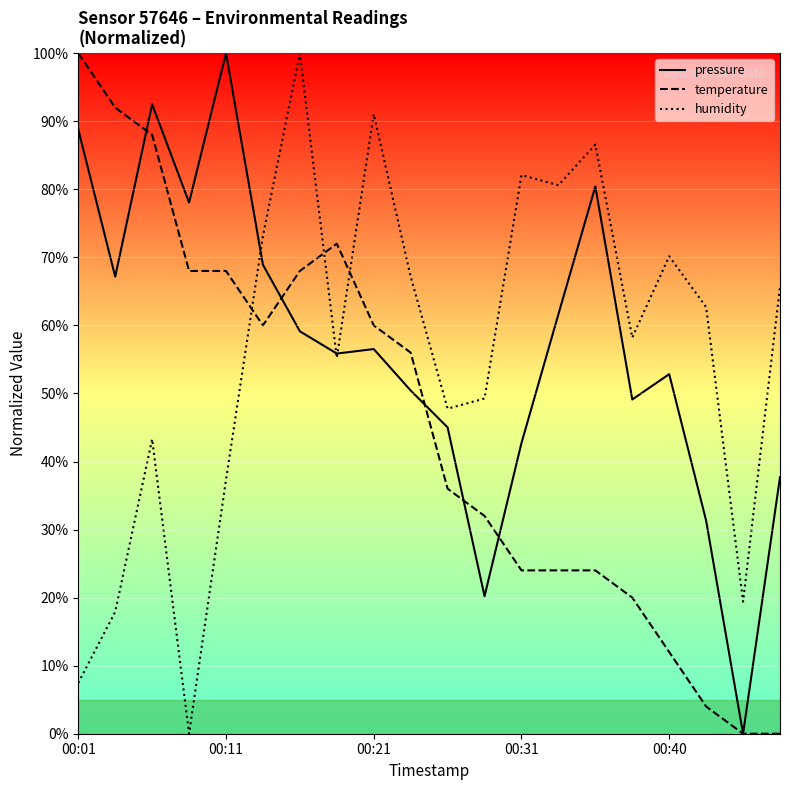

How many lines are shown in the chart?

3